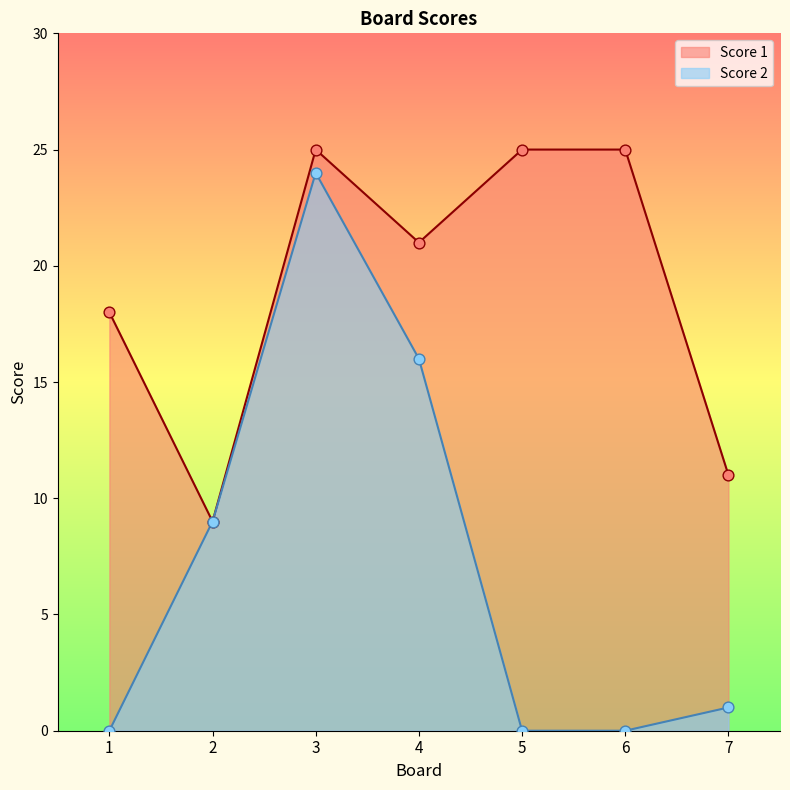

Is the value of Score 2 at 3 greater than the value of Score 1 at 4?

Yes